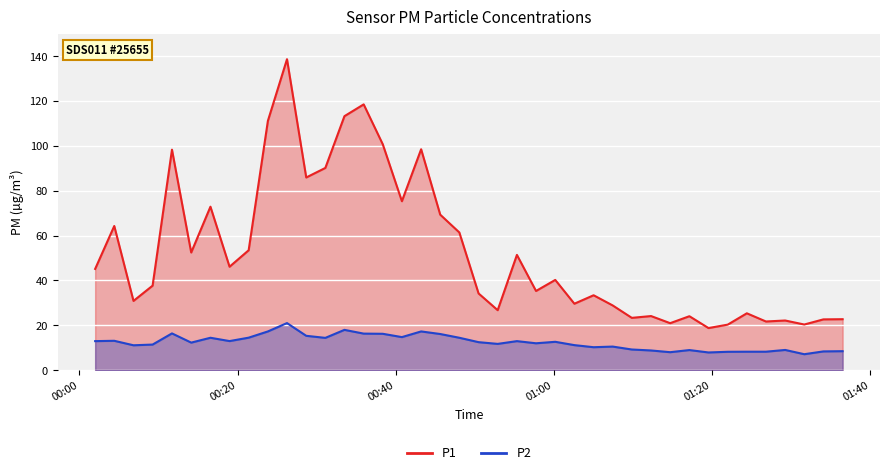

In P2, how many points are lower than both neighbors (excluding endpoints)?

11